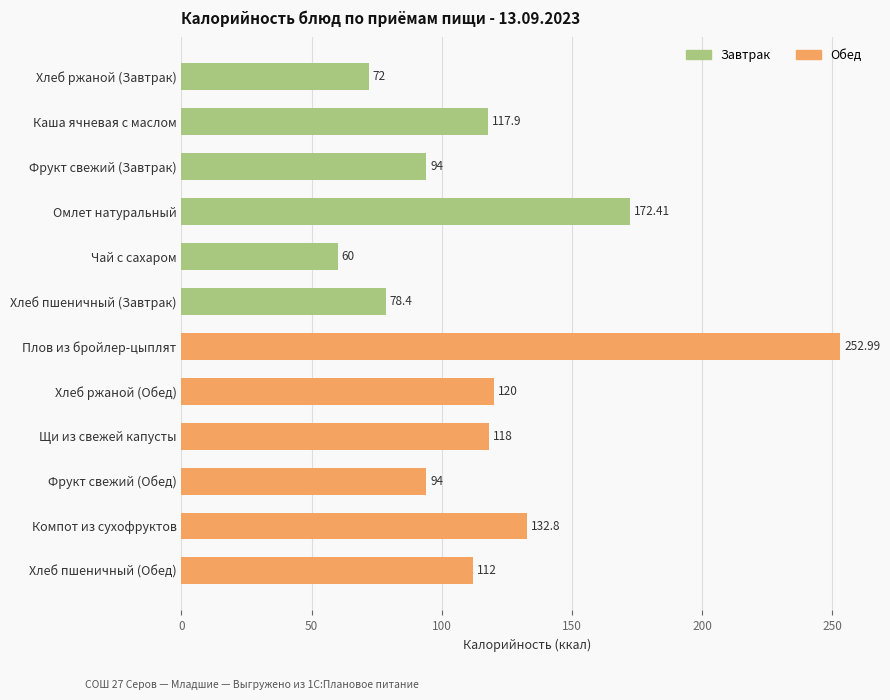

Which series has the largest range (max minus min)?

Обед